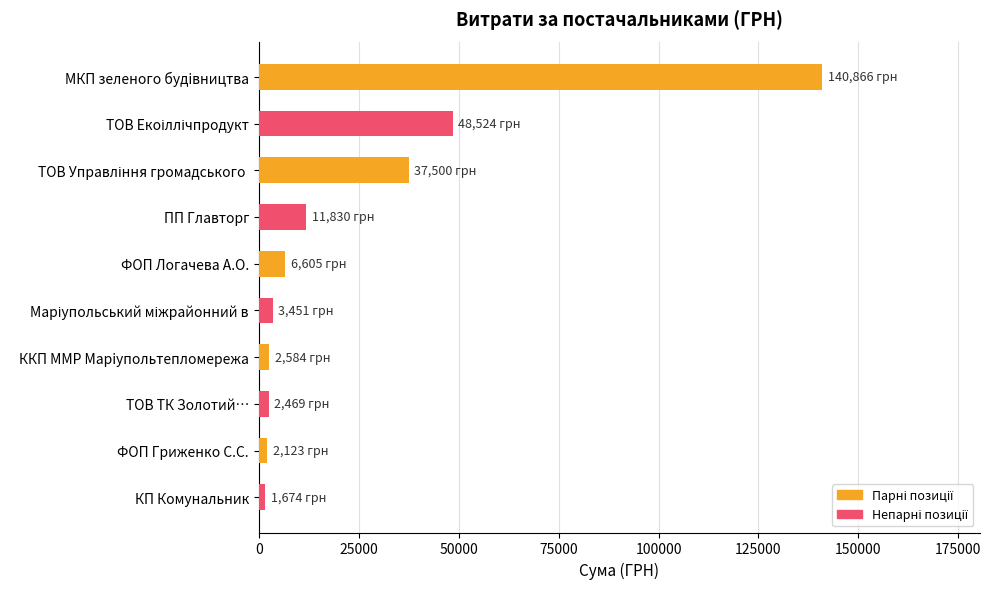

What is the label of the 4th bar from the bottom?

ККП ММР Марiупольтепломережа